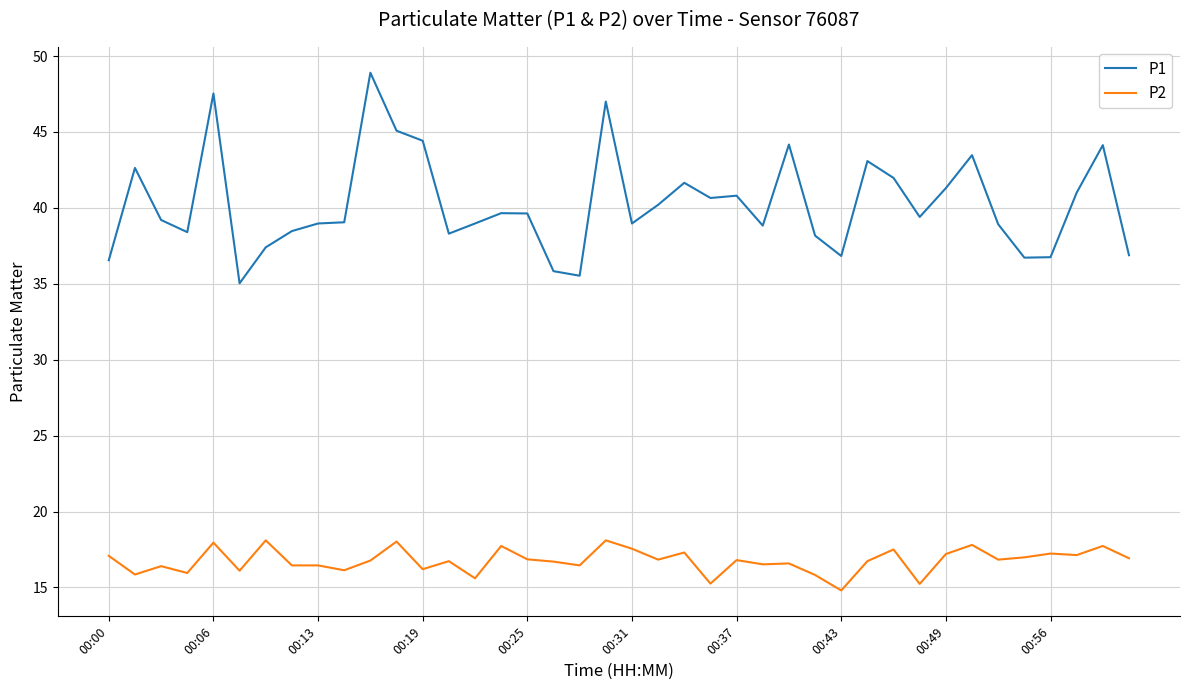

List the series in order of their peak value, lowest first.

P2, P1